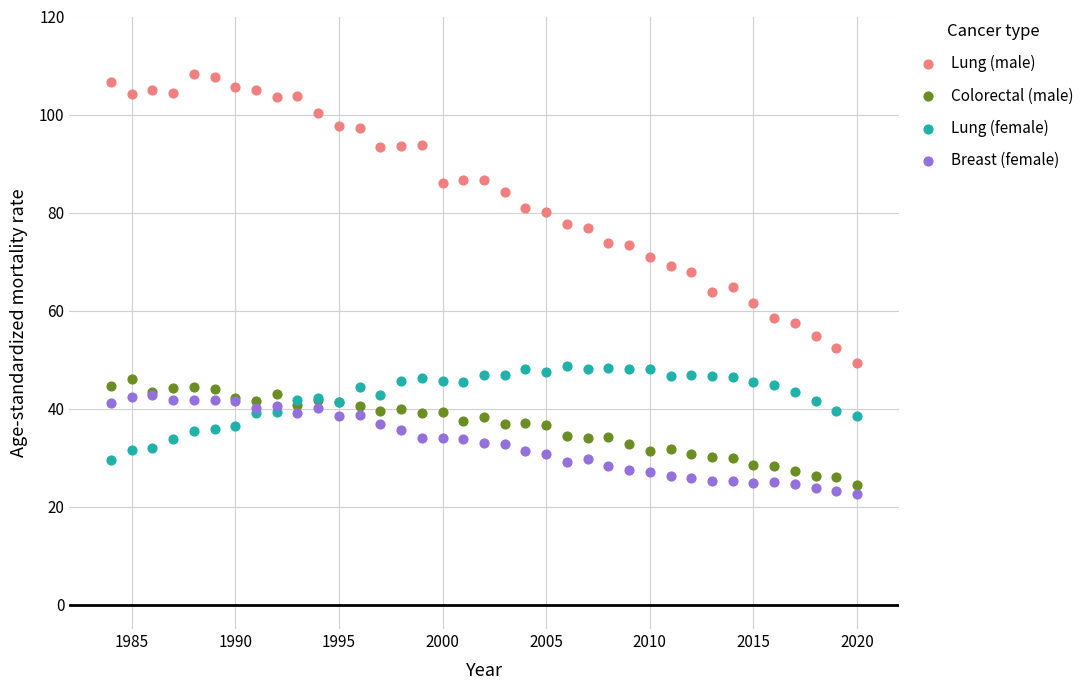

Which series contains the lowest Y value?

Breast (female)